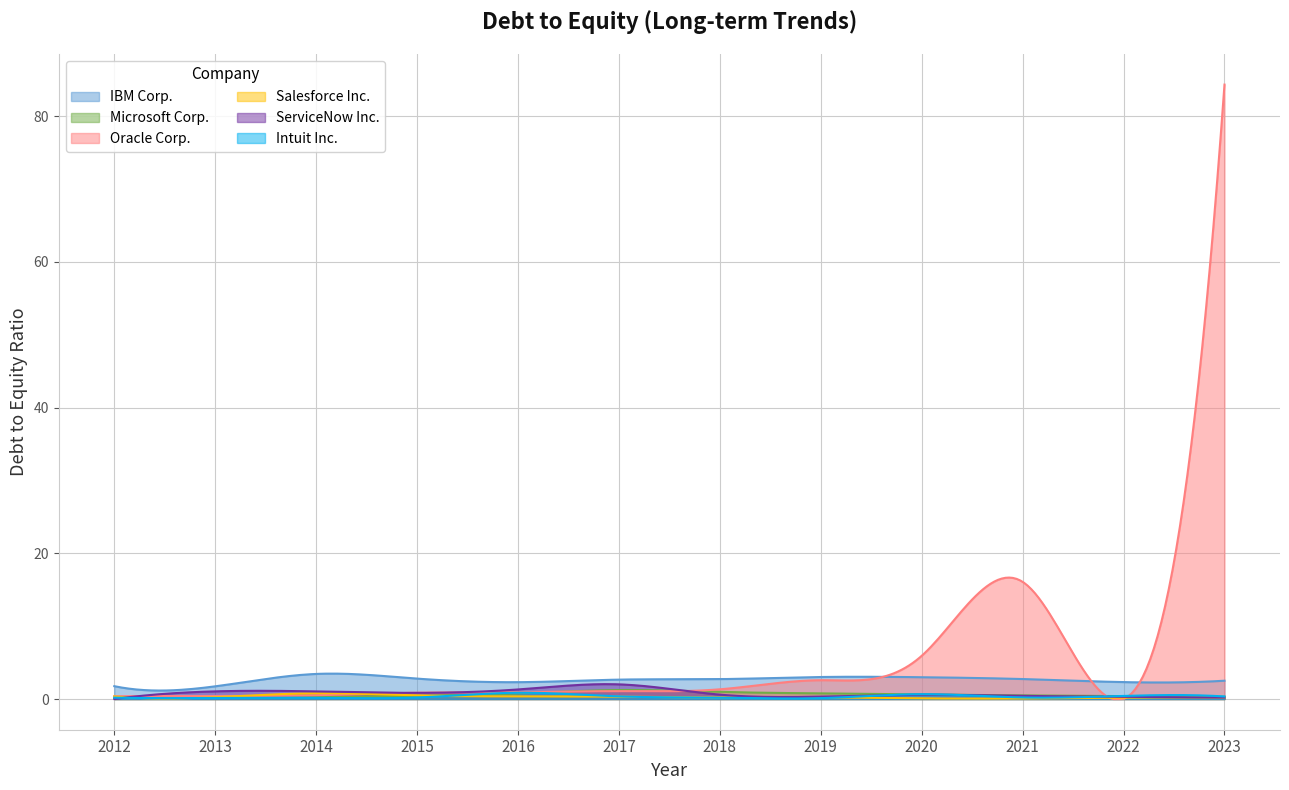

At how many categories does at least one series exceed 47?

7